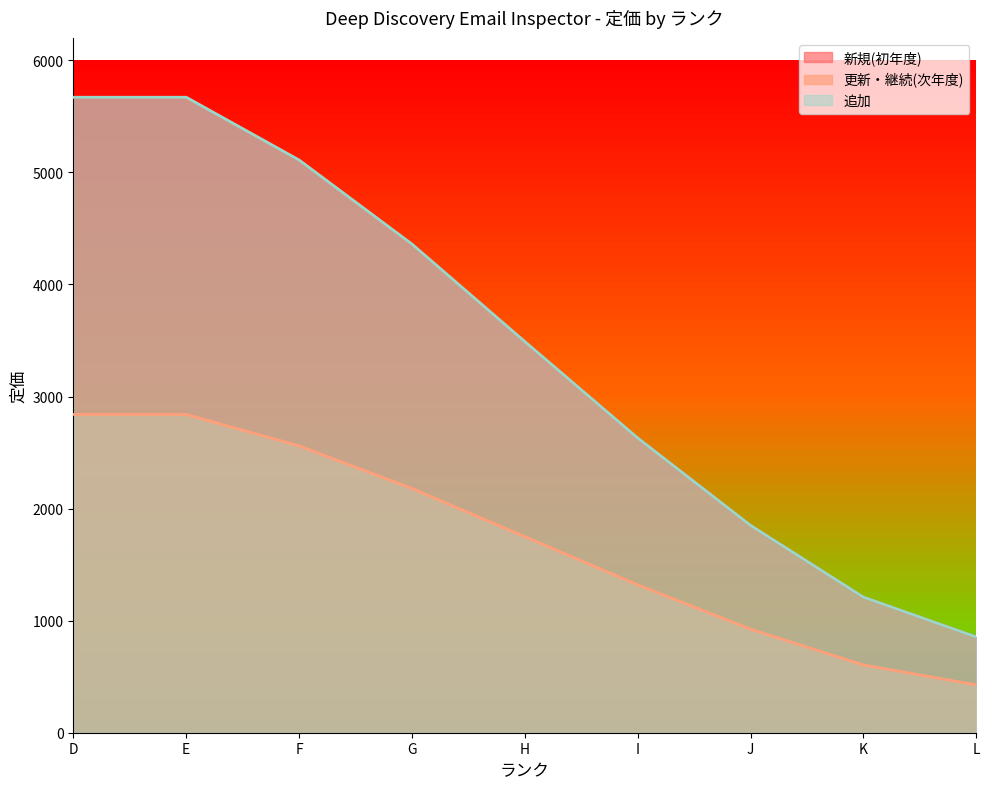

True or false: 追加 and 更新・継続(次年度) intersect in this chart.

False